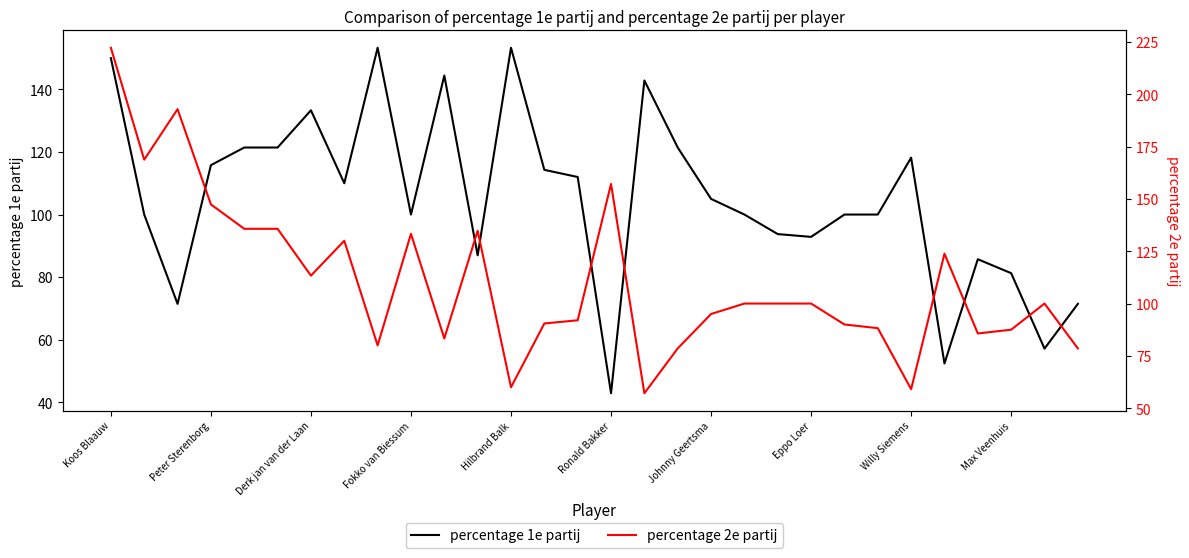

What is the minimum value for percentage 1e partij?

42.9